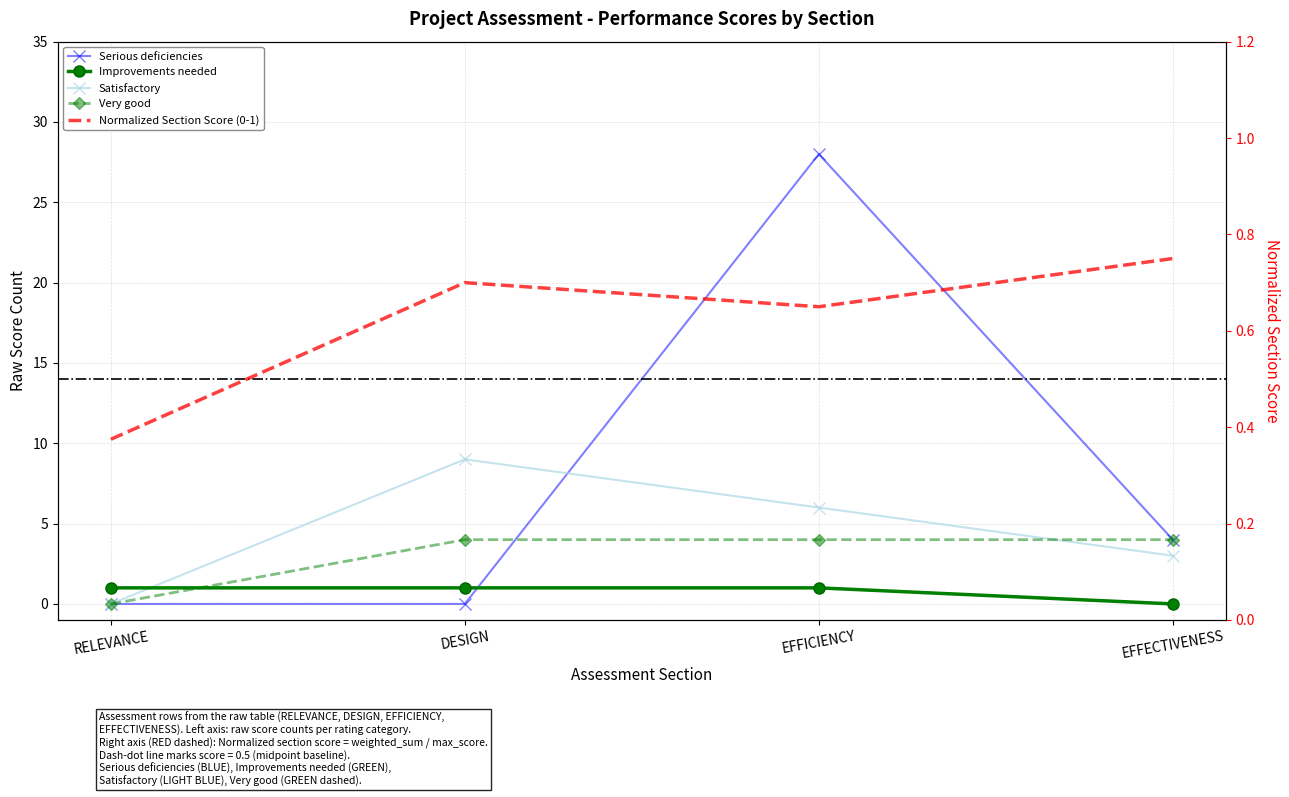

What is the approximate value of Very good at EFFECTIVENESS?

4.0